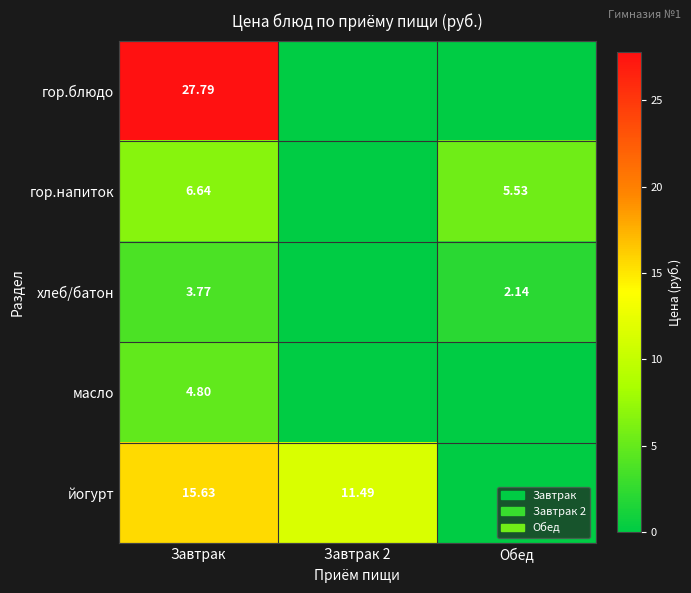

What is the difference between the maximum and minimum values in the йогурт series?

15.6